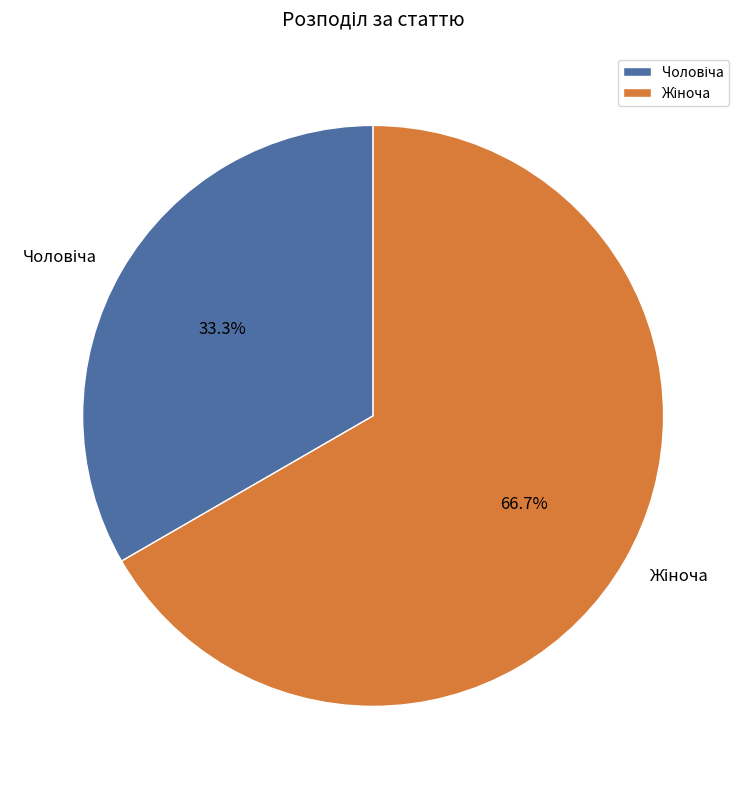

Is there any slice that represents more than half of the pie?

Yes